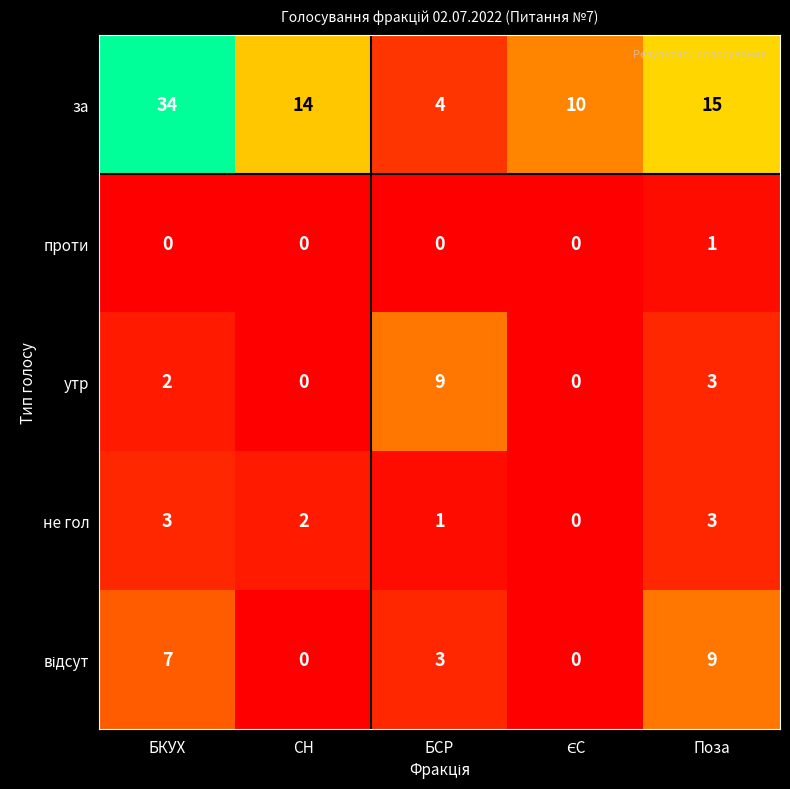

True or false: за has a value of 34 at БКУХ.

True